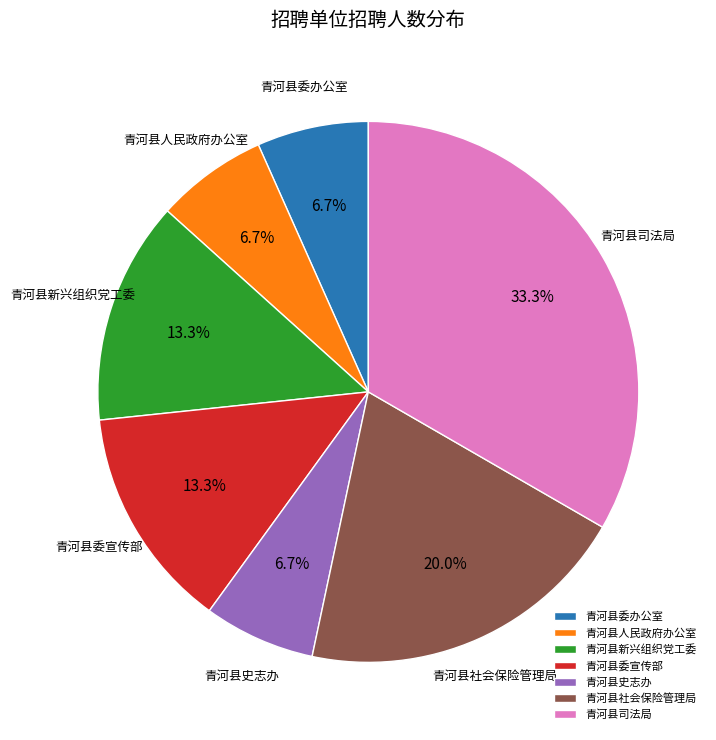

To the nearest percent, what portion does 青河县史志办 represent?

7%